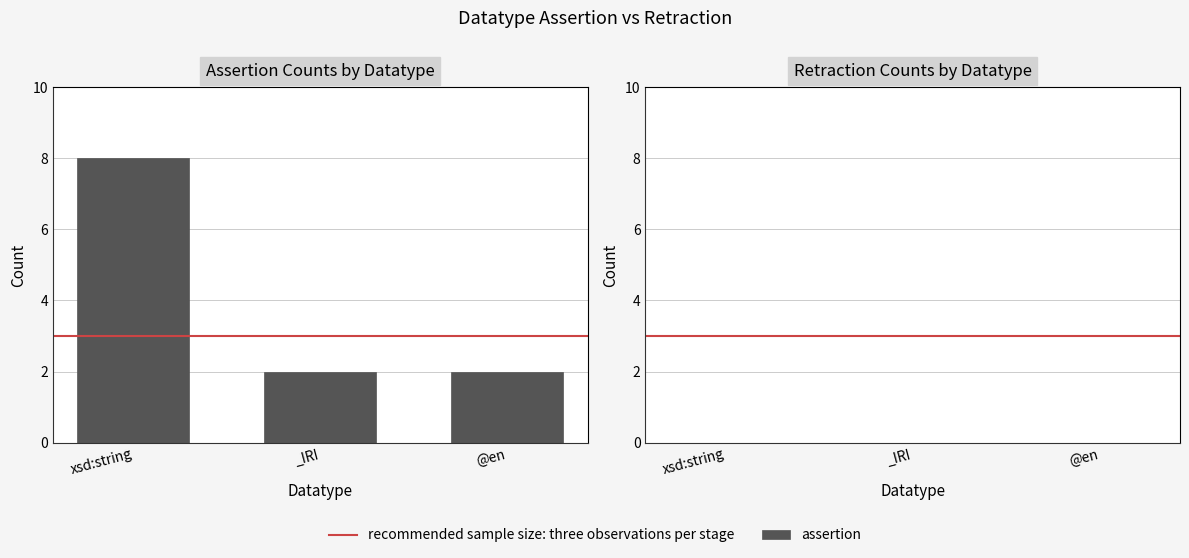

How many series are shown in this chart?

1